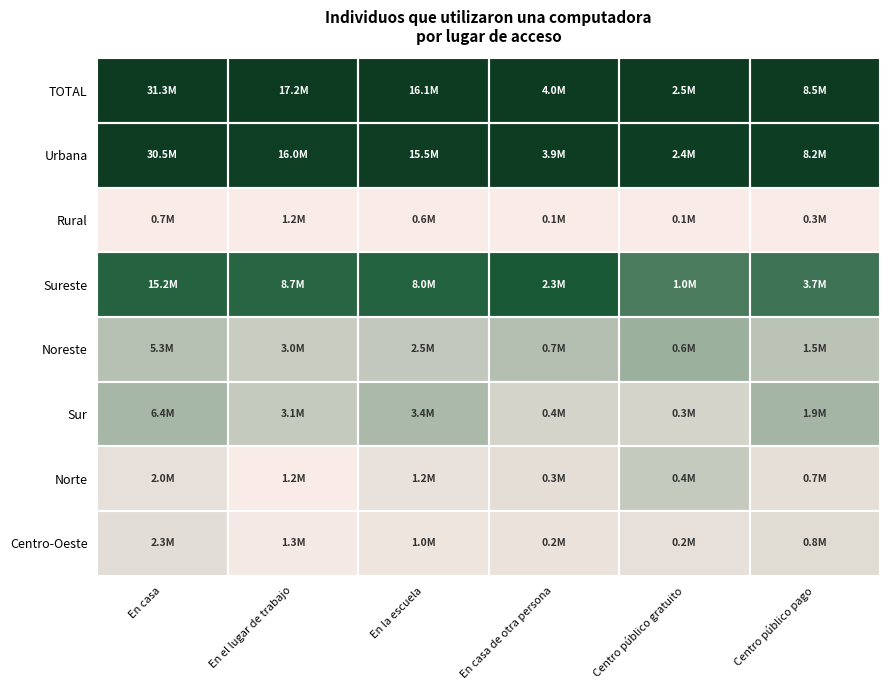

How many series are shown in this chart?

8